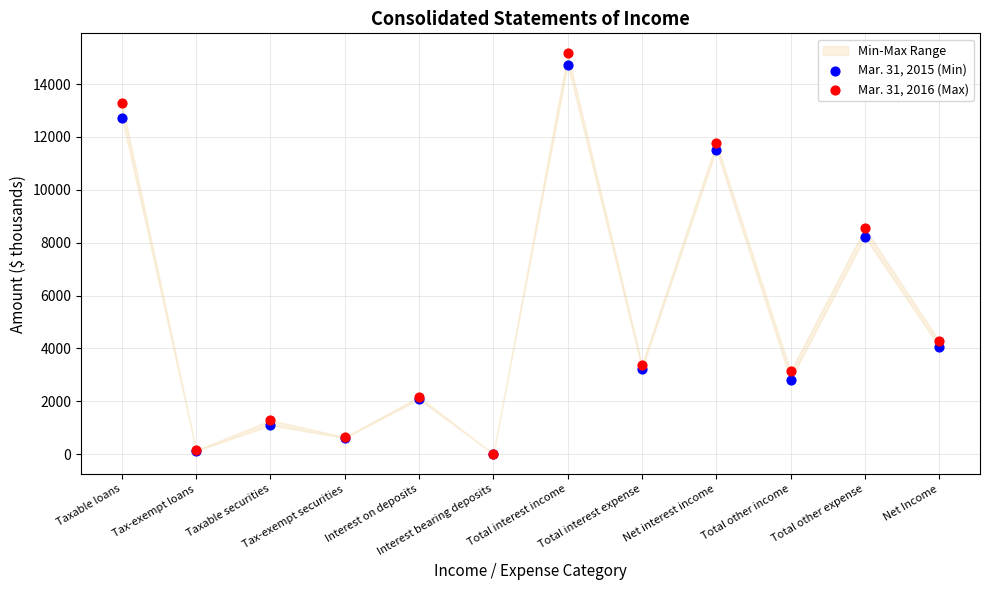

Which series has the largest total across all categories?

Mar. 31, 2016 (Max)